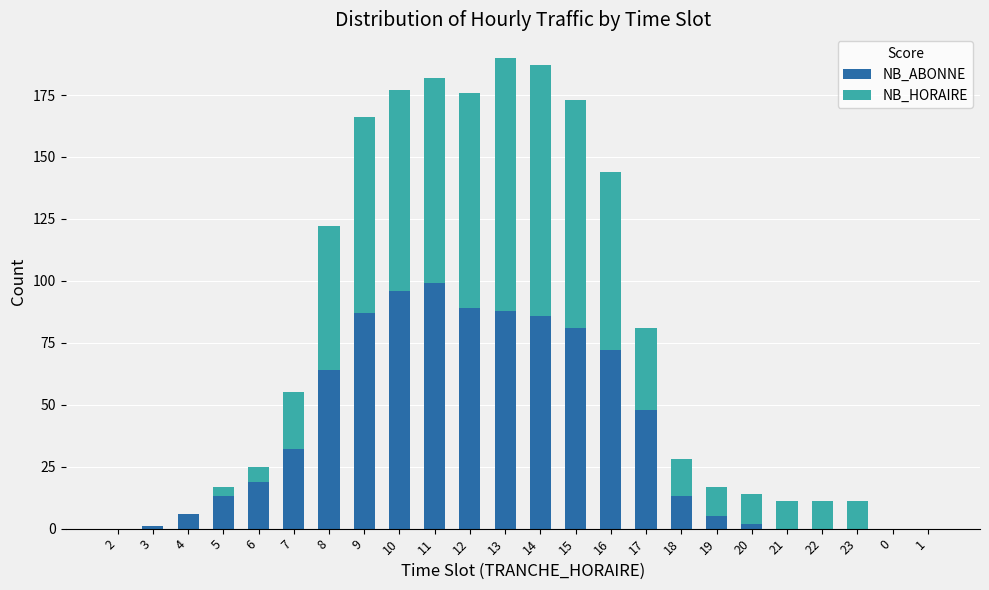

The value of NB_ABONNE at 1 is 51. True or false?

False